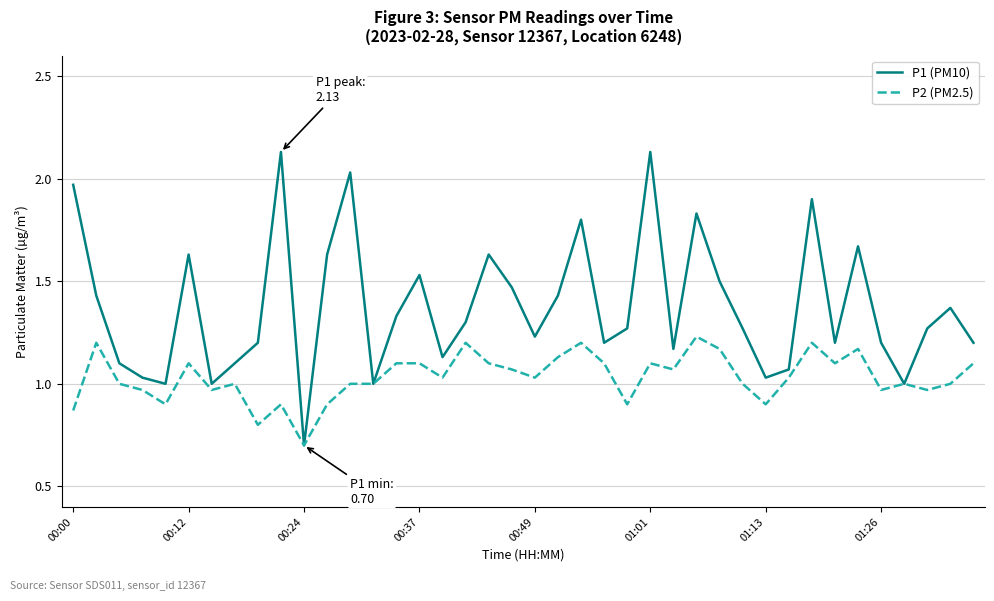

List the series in order of their peak value, highest first.

P1 (PM10), P2 (PM2.5)